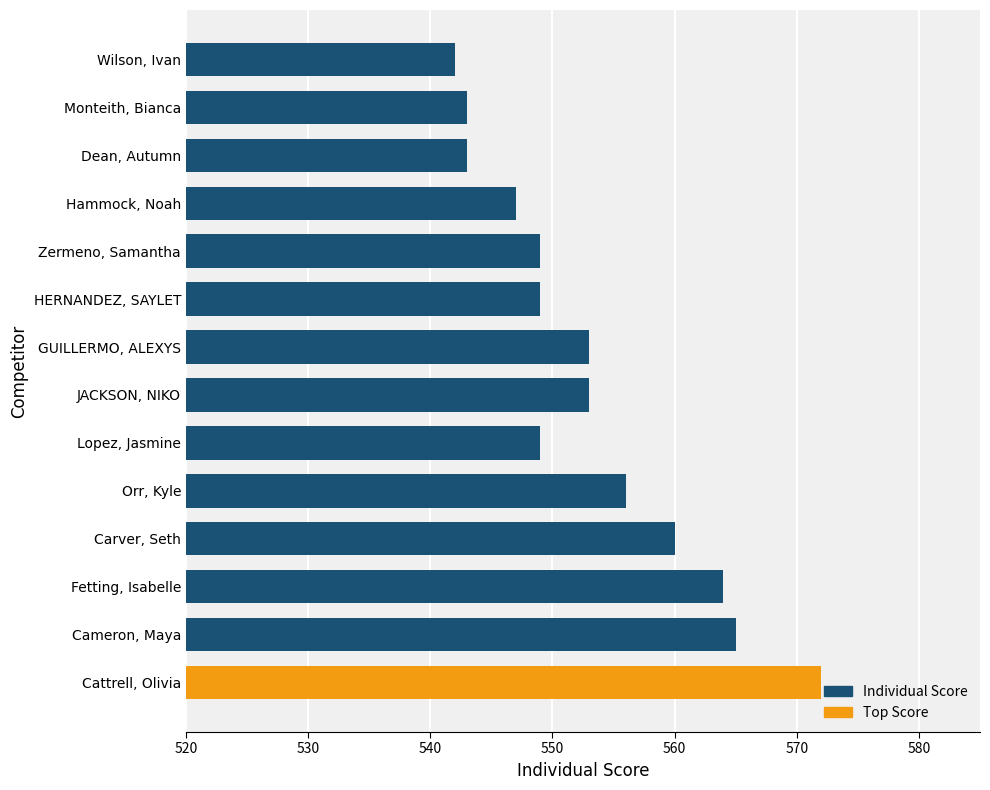

True or false: the data shows 549 at Zermeno, Samantha.

True